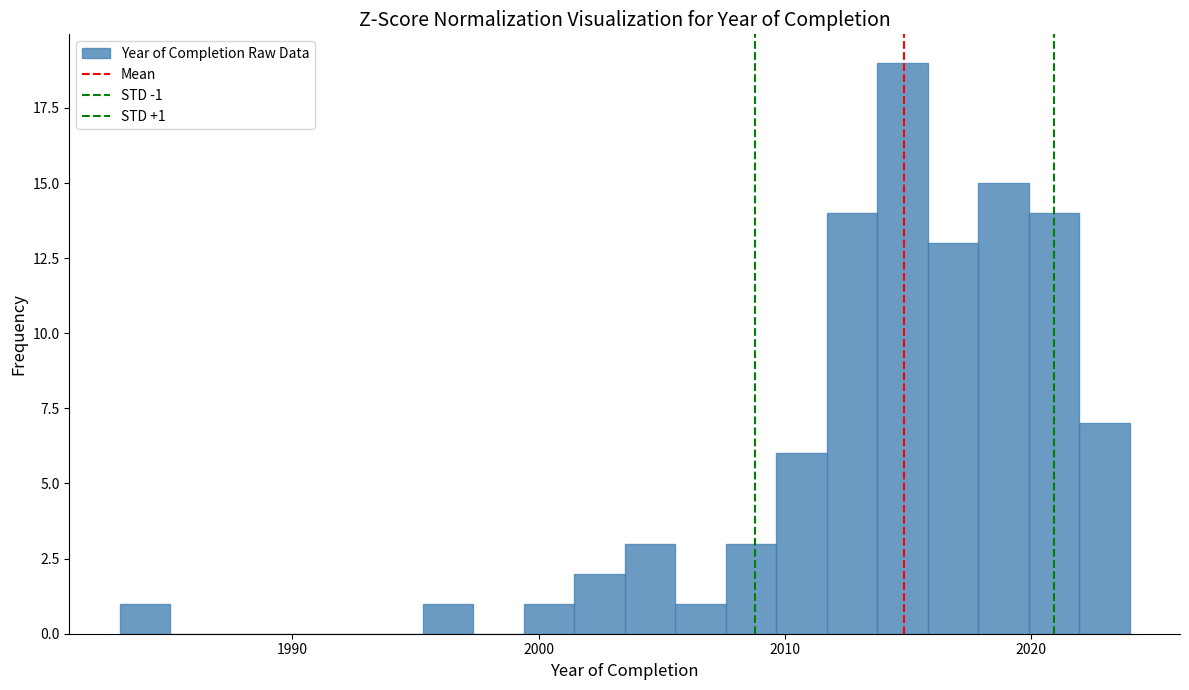

Read against the x-axis, roughly where is the centre of the tallest bar?

2015